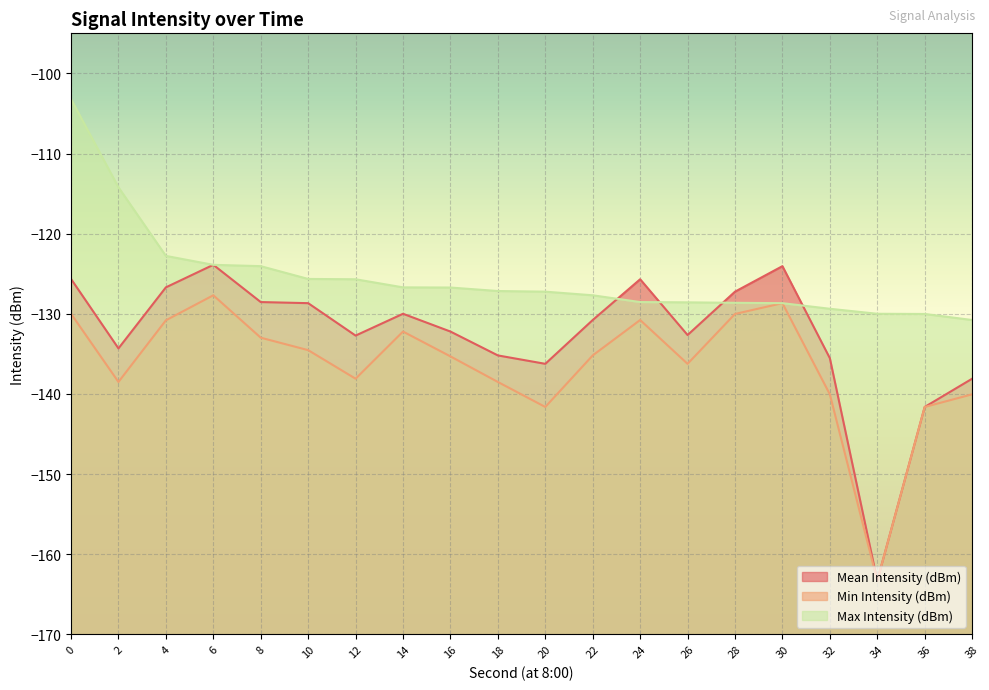

What is the highest value of the Max Intensity (dBm) series?

-103.2